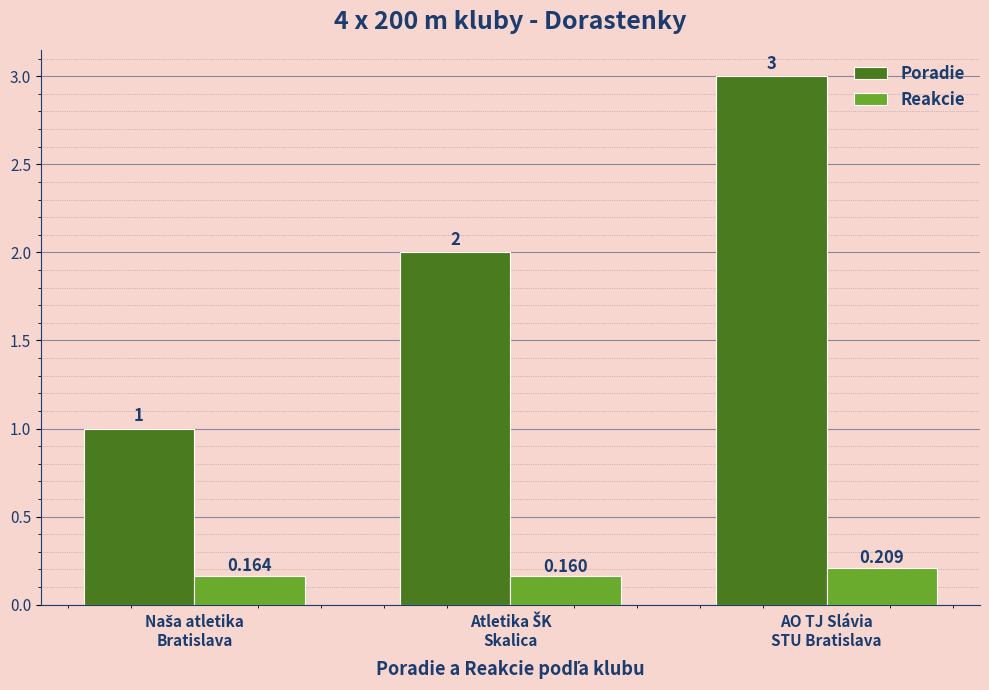

What is the label of the 1st bar from the right?

AO TJ Slávia
STU Bratislava